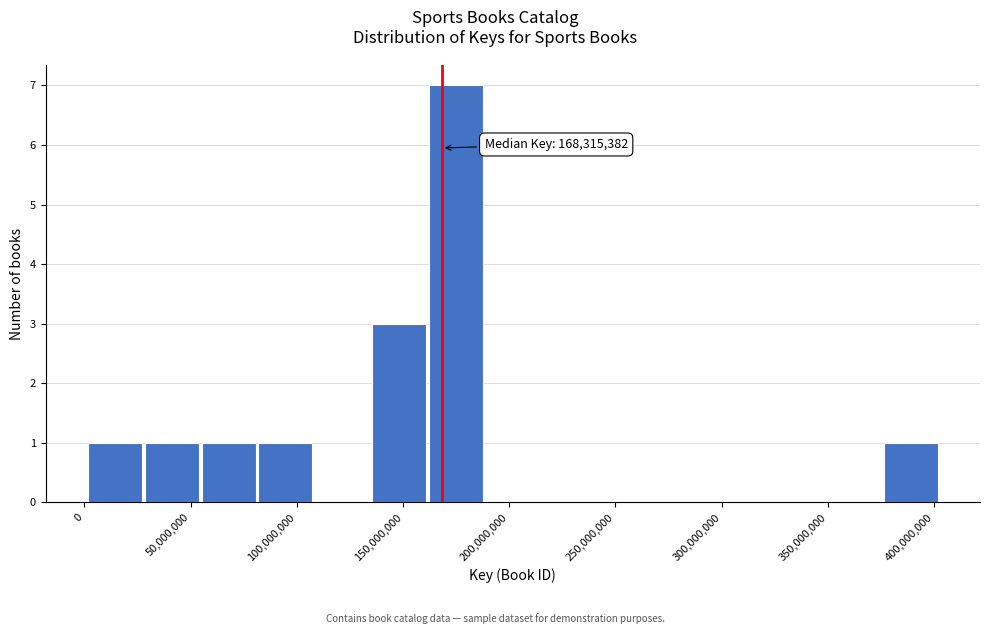

Over which range of the x-axis is the bar tallest?

160000000 to 190000000